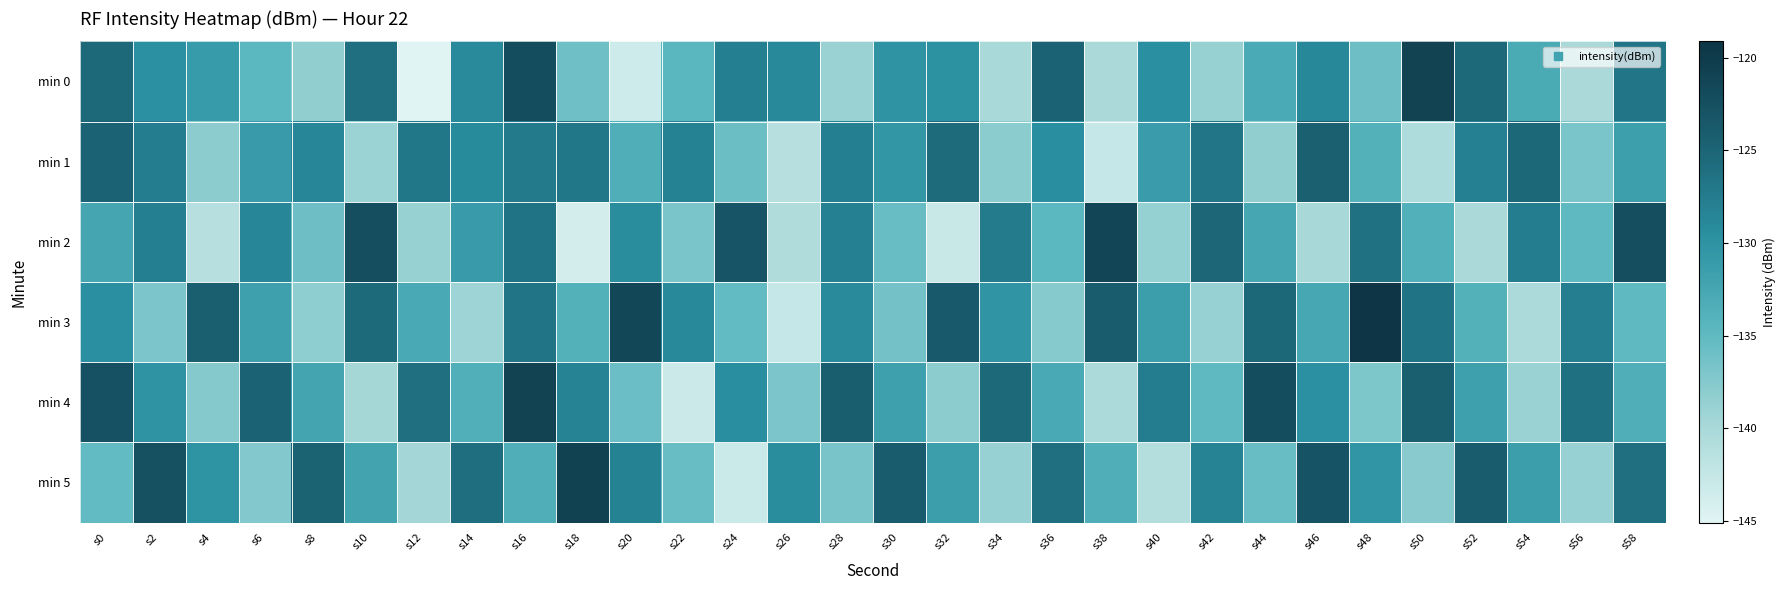

Which series has the largest range (max minus min)?

min 0